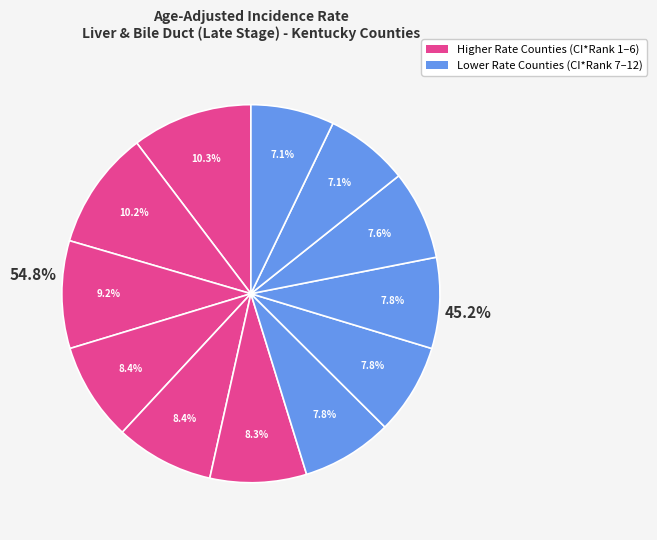

The Clark County slice represents 10% of the pie. True or false?

True